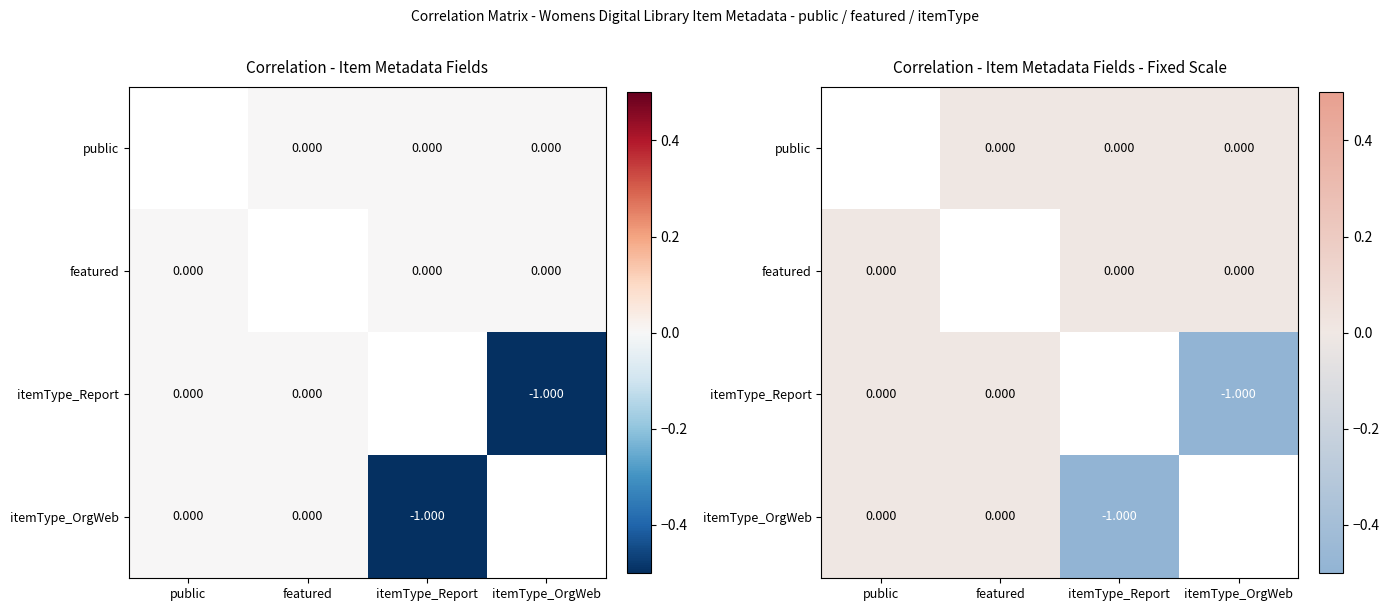

The itemType_Report series shows -1.4 at itemType_OrgWeb. True or false?

False